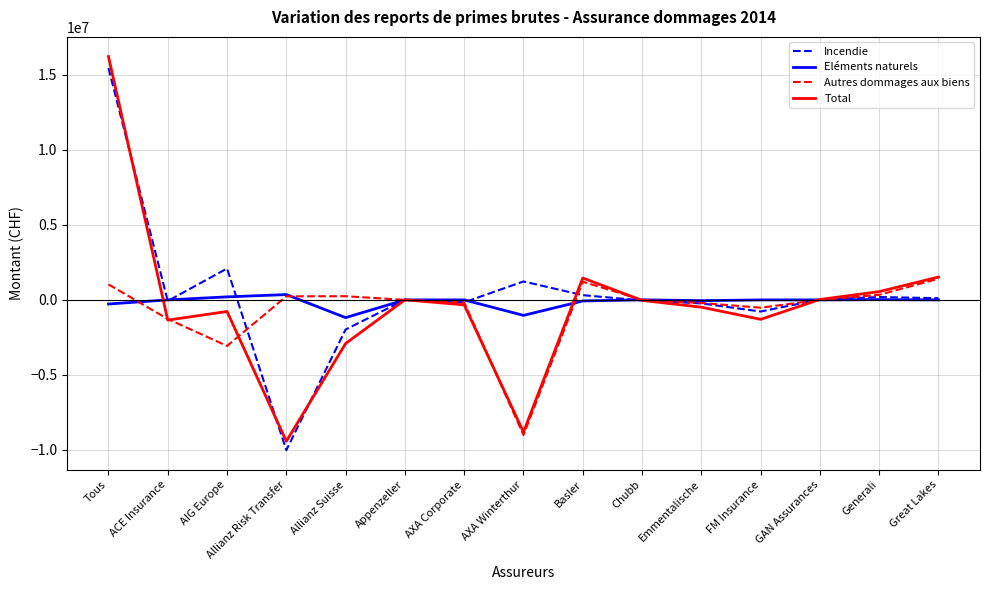

Read the Incendie value at Allianz Risk Transfer.

-10014651